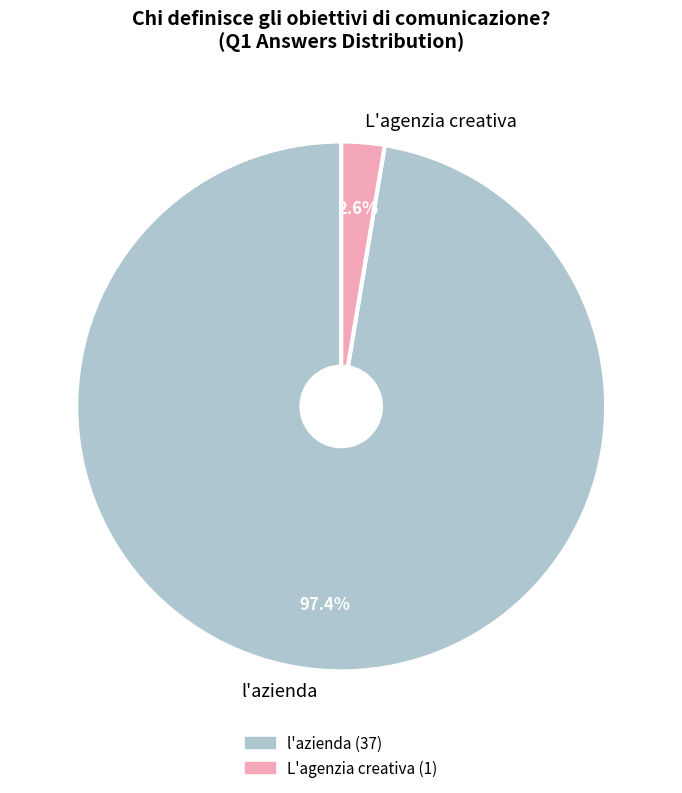

Which category accounts for the majority?

l'azienda